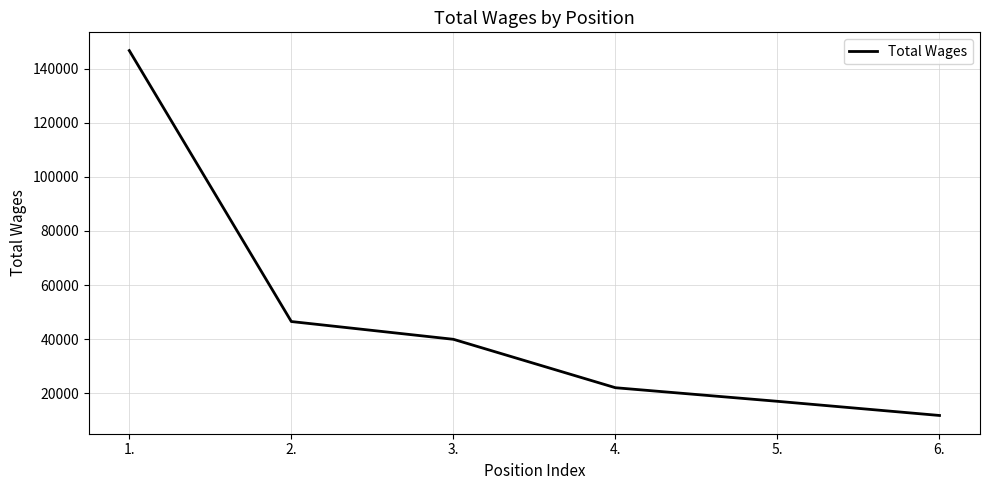

Read the value at 4..

22057